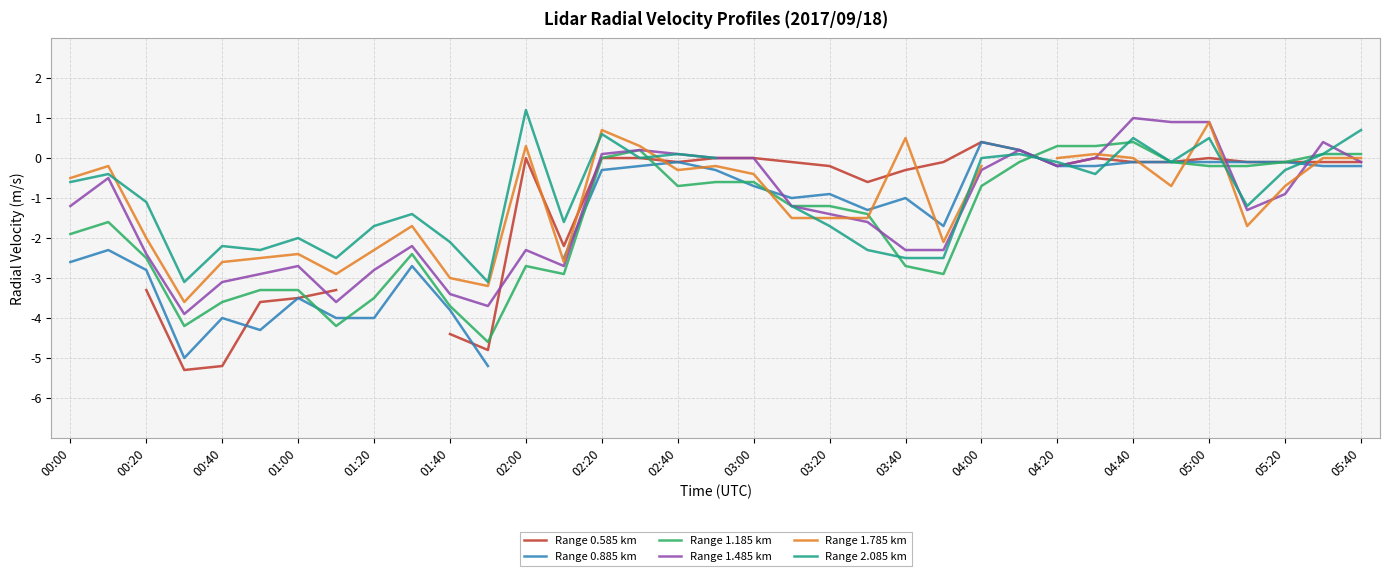

How many data points in Range 0.885 km are less than -1?

15